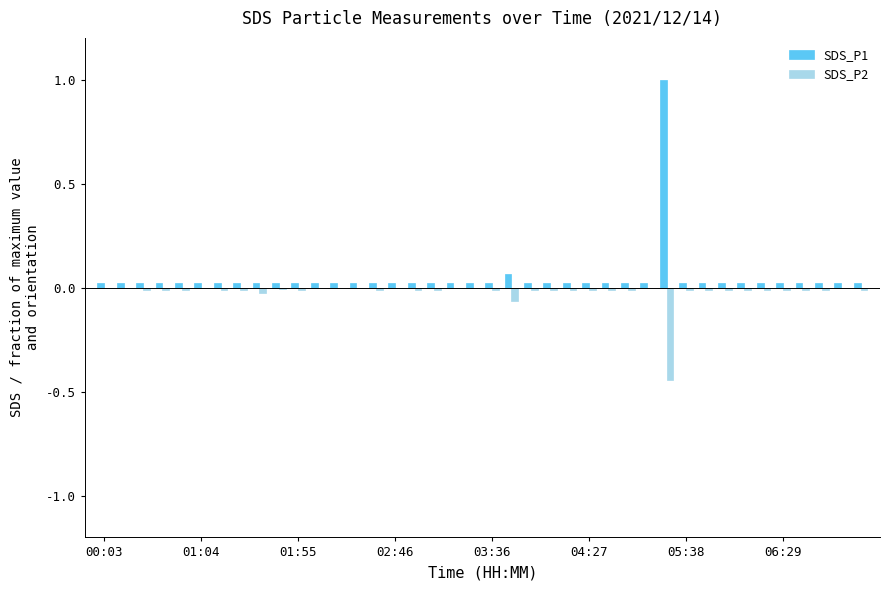

What is the maximum value for SDS_P1?

1.0